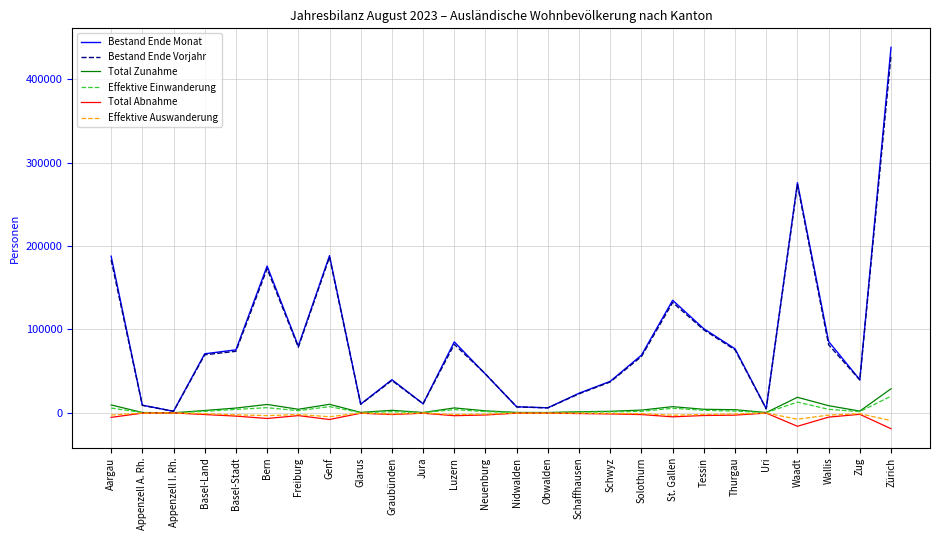

Which series has the largest range (max minus min)?

Bestand Ende Monat